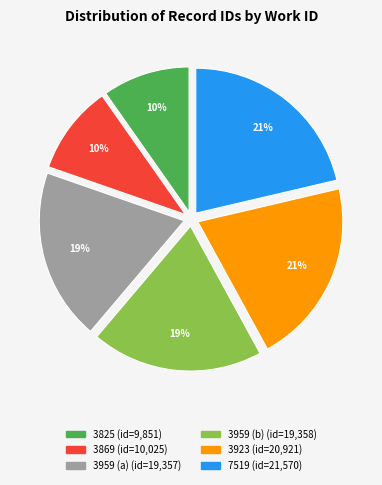

Does 3959 (a) account for over 50% of the chart?

No